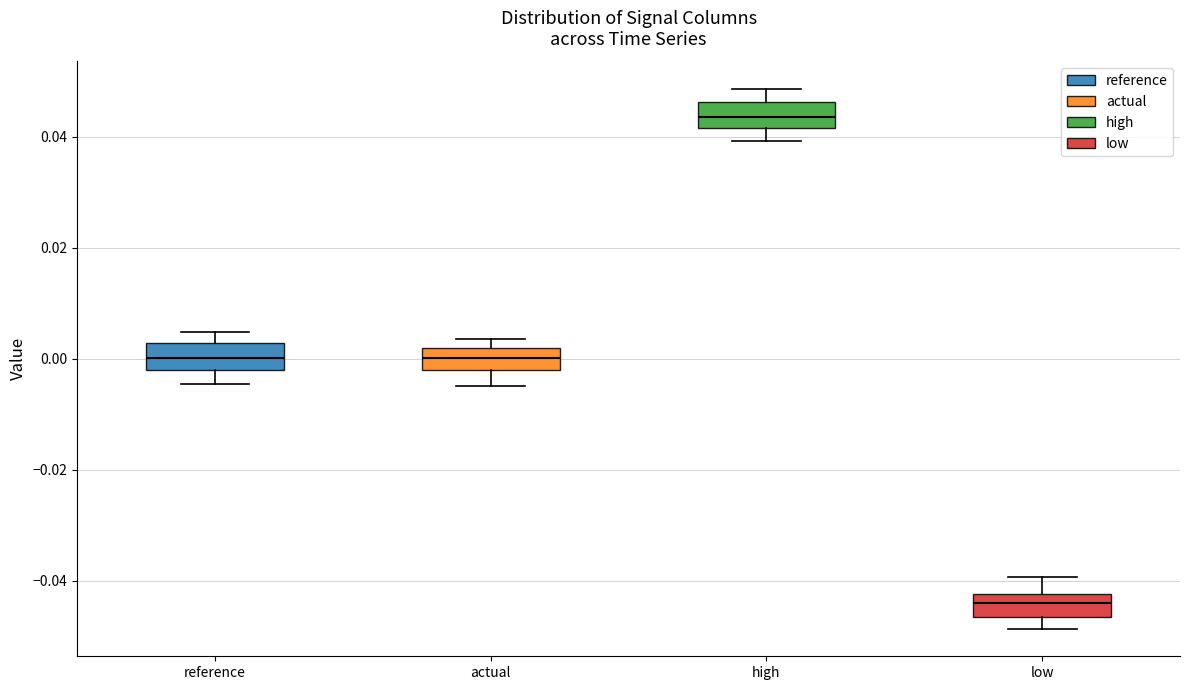

Where does the upper whisker of the box for reference end on the y-axis? The values are not printed on the chart, so give them approximately, as read against the axis.

0.004